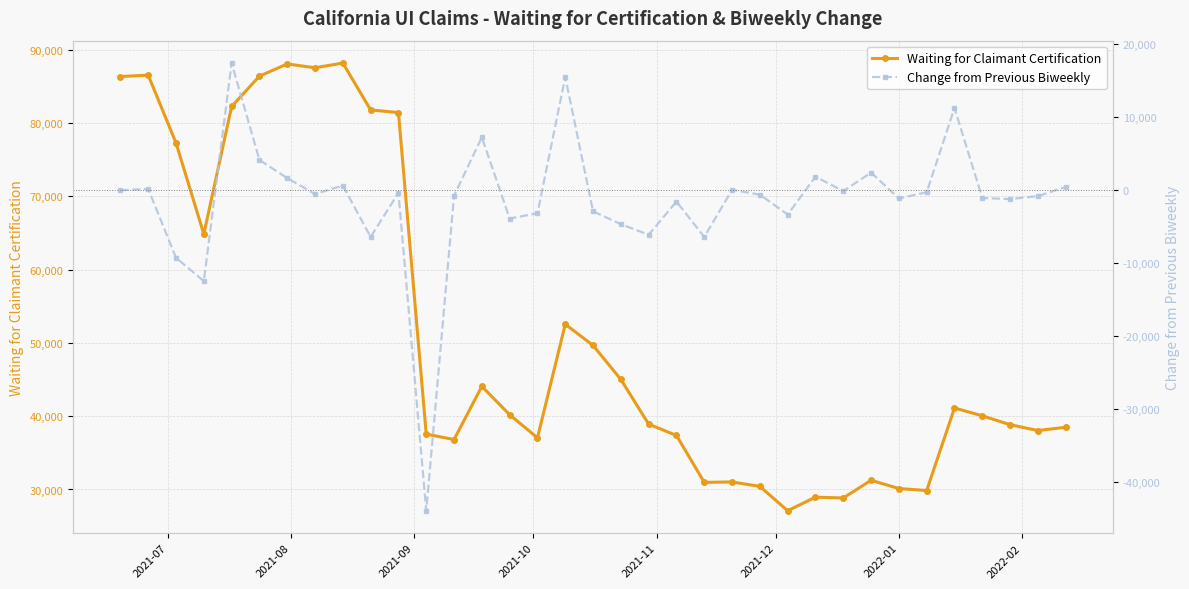

What is the lowest value of the Waiting for Claimant Certification series?

27100